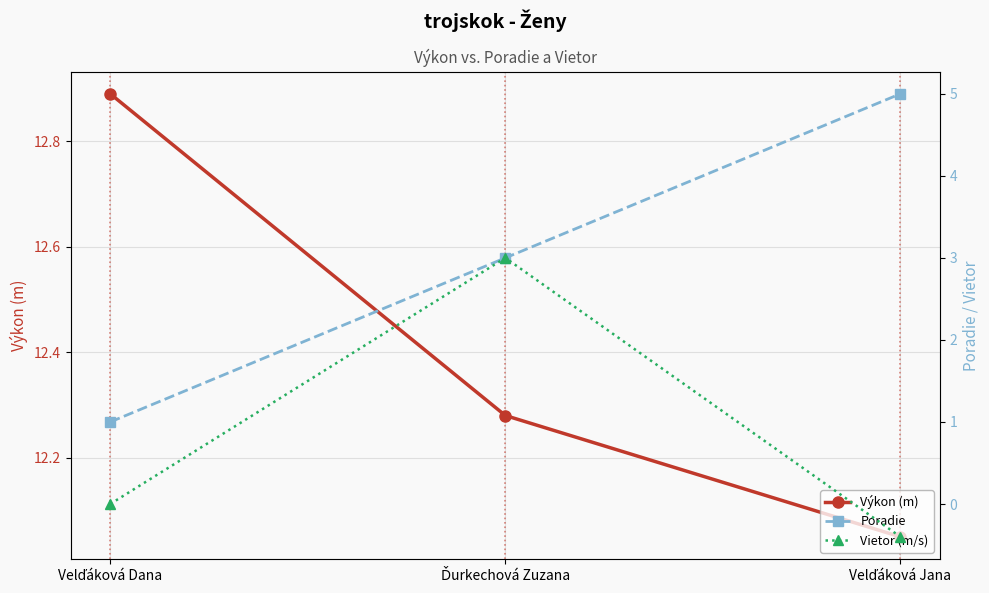

What is the greatest value displayed?

12.9